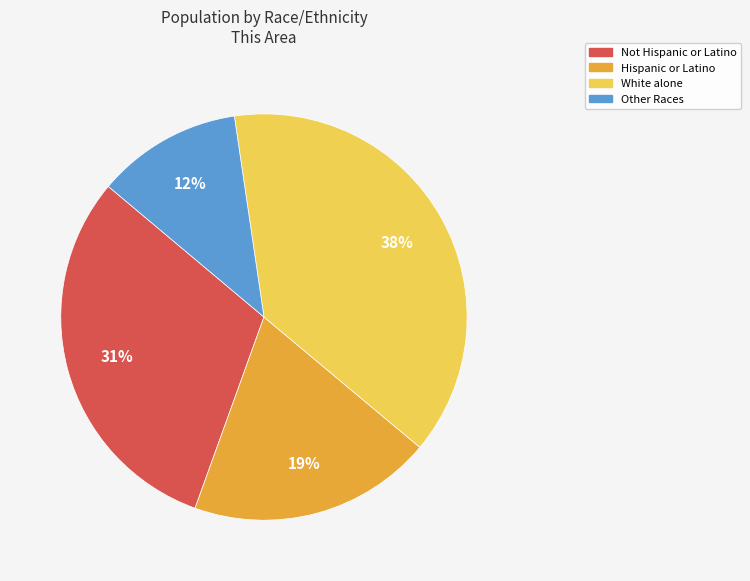

To the nearest percent, what is the average slice percentage?

25%